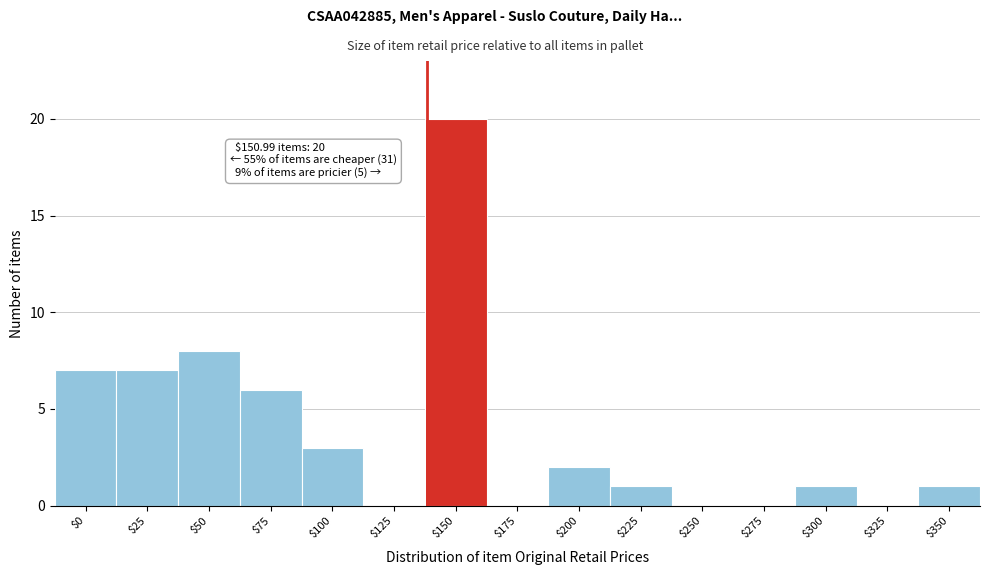

Where is the data nearest to the value 10?

$50